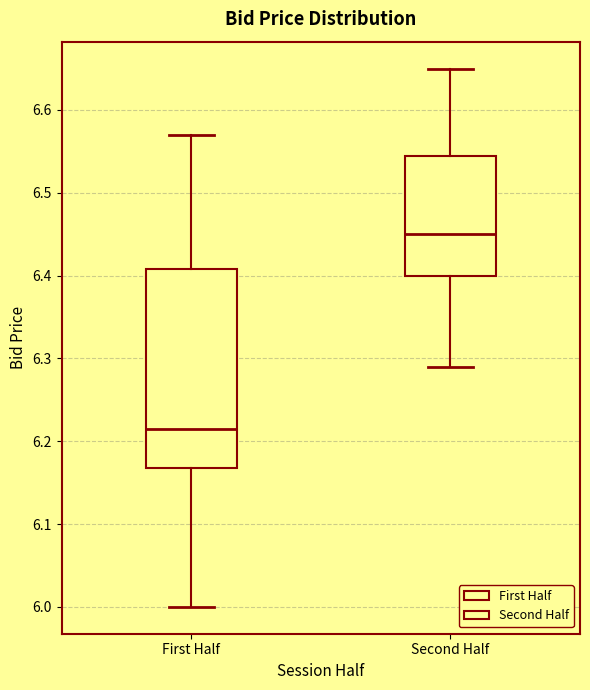

Which box has the highest median line?

Second Half